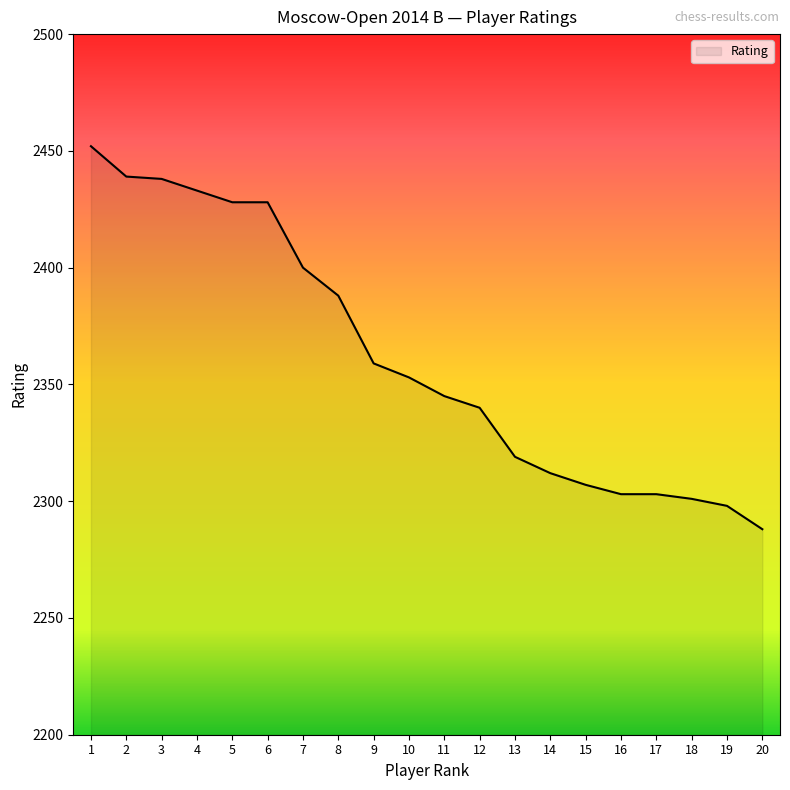

What value does the data have at 1?

2452